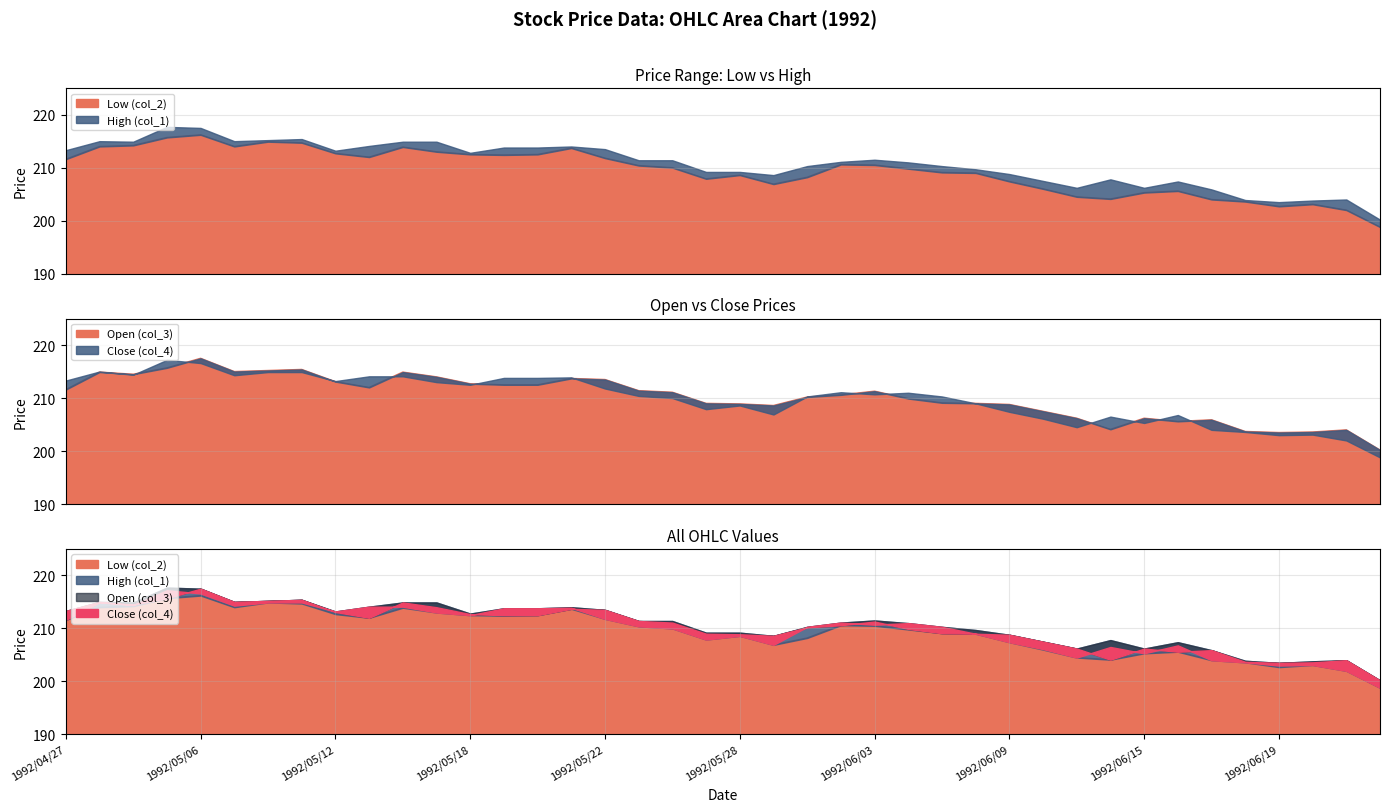

What is the spread (max minus min) of values at 1992/06/24?

1.4